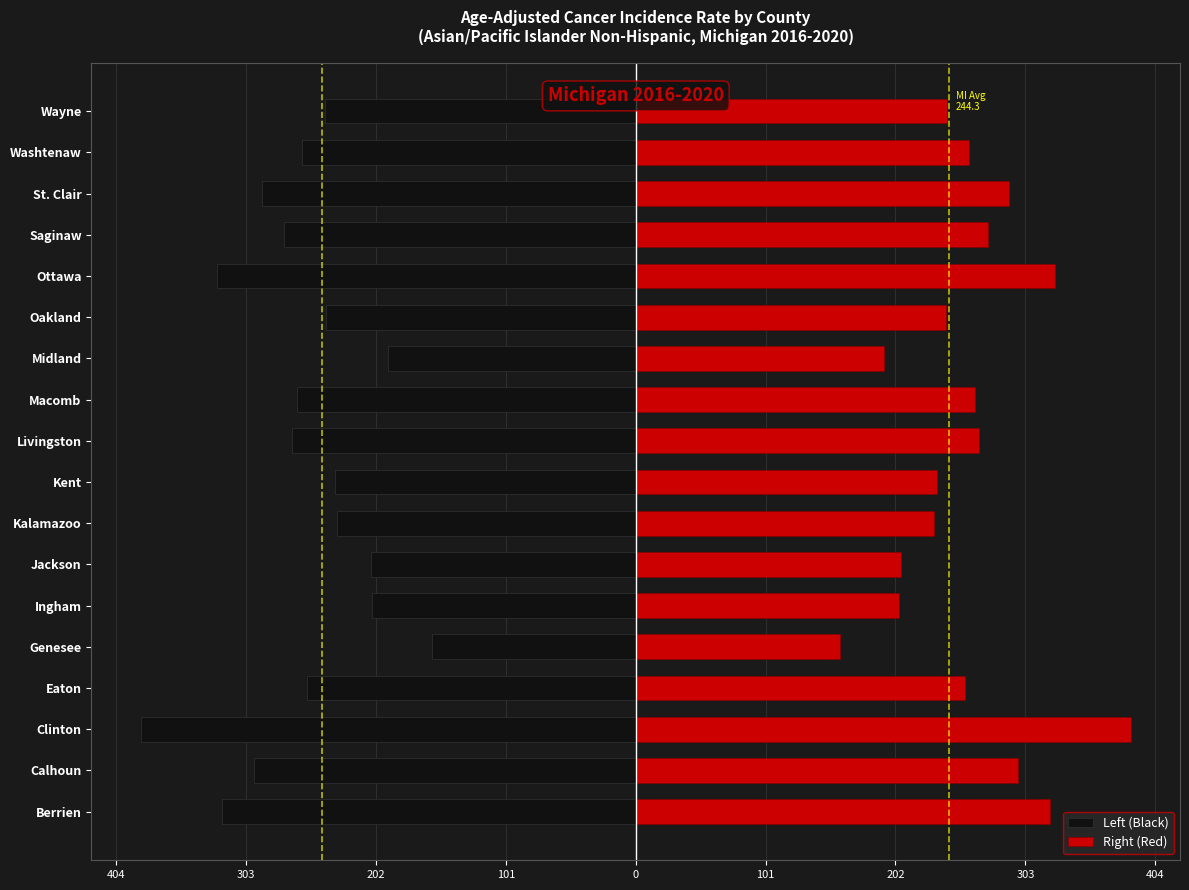

How many values in the Left (Black) series are below -256?

10